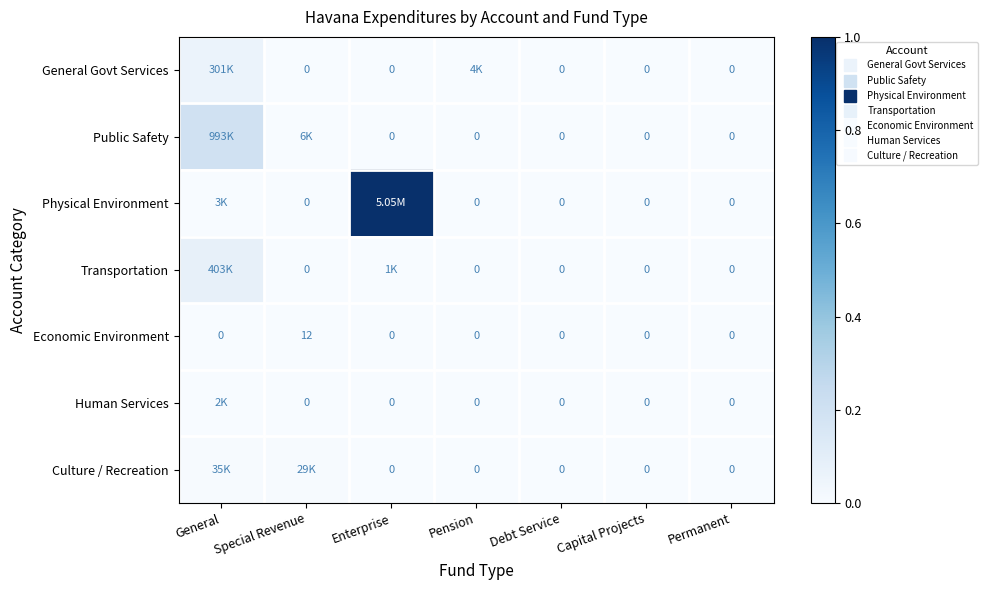

How many values in Transportation are above zero?

2